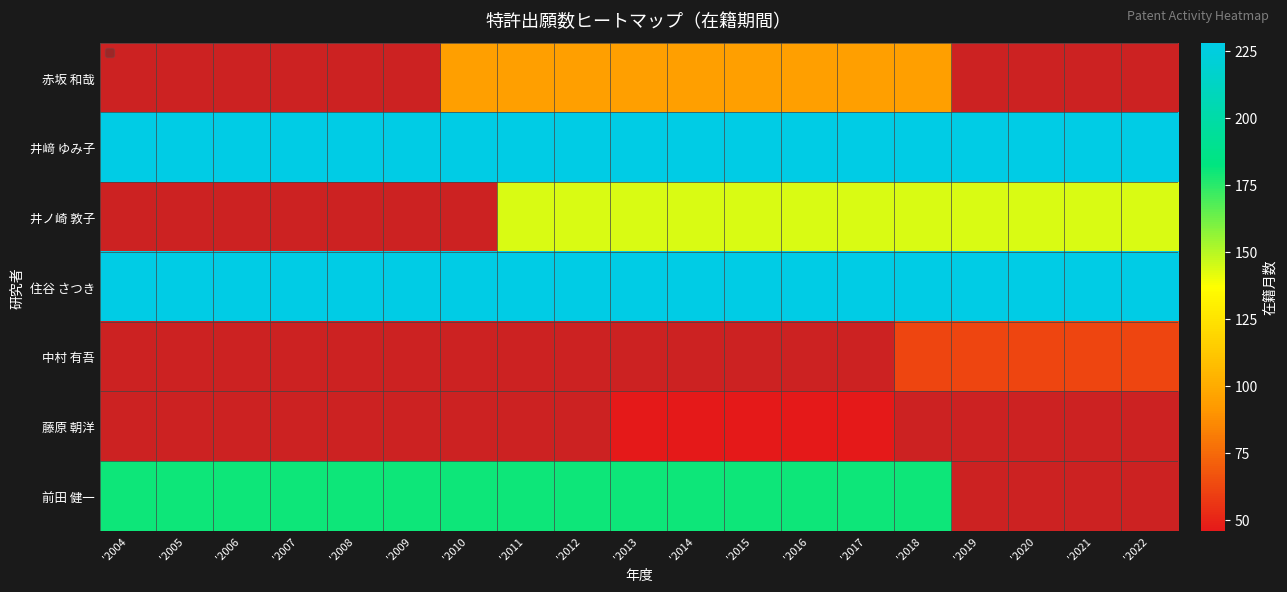

How many series are shown in this chart?

7